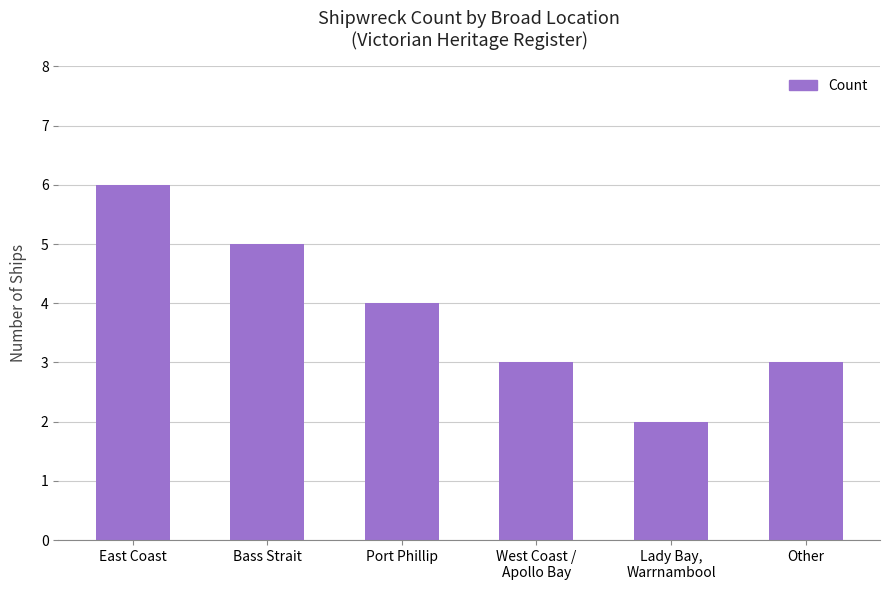

Reading left to right, transcribe all the data shown in this chart.

6	5	4	3	2	3